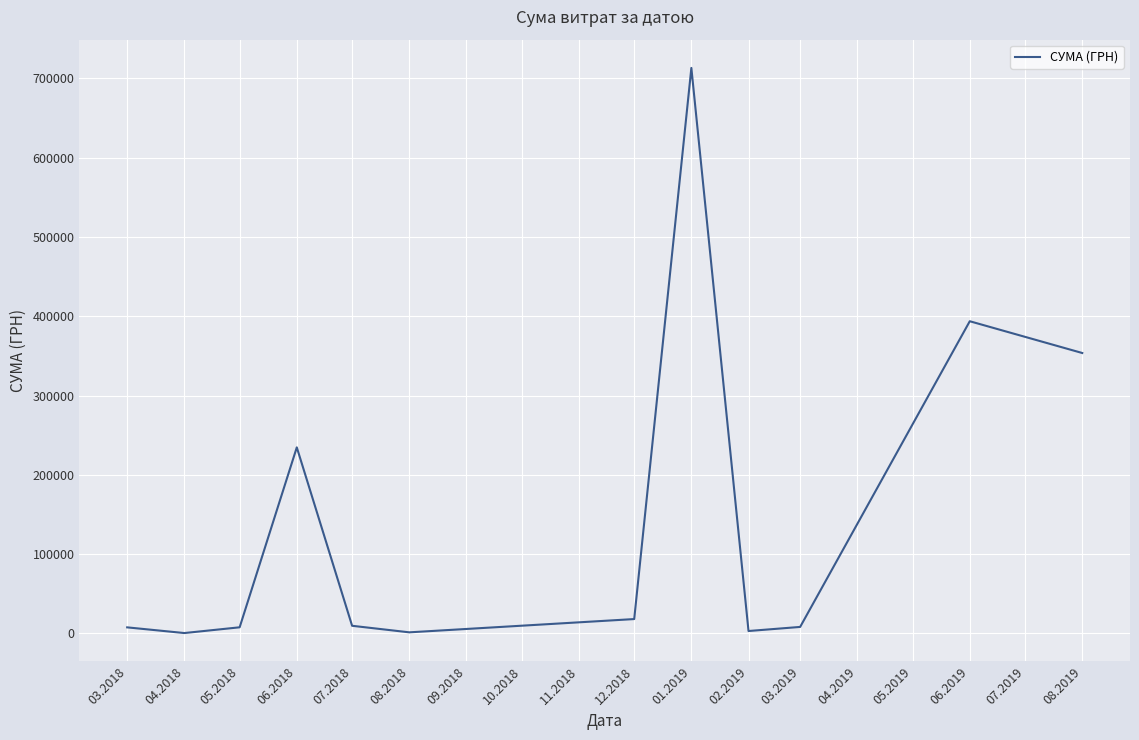

Does the chart have visible grid lines?

Yes